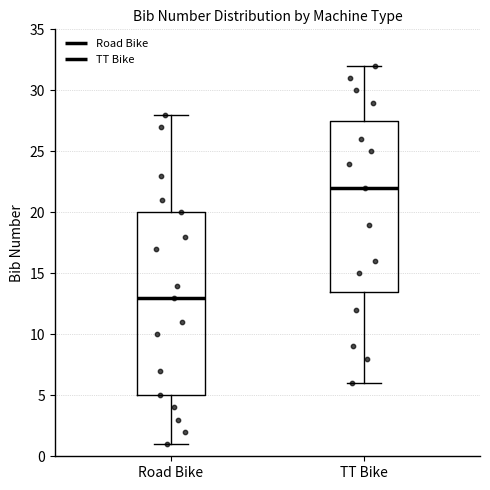

Where is the upper edge of the box for TT Bike on the y-axis? The values are not printed on the chart, so give them approximately, as read against the axis.

27.5